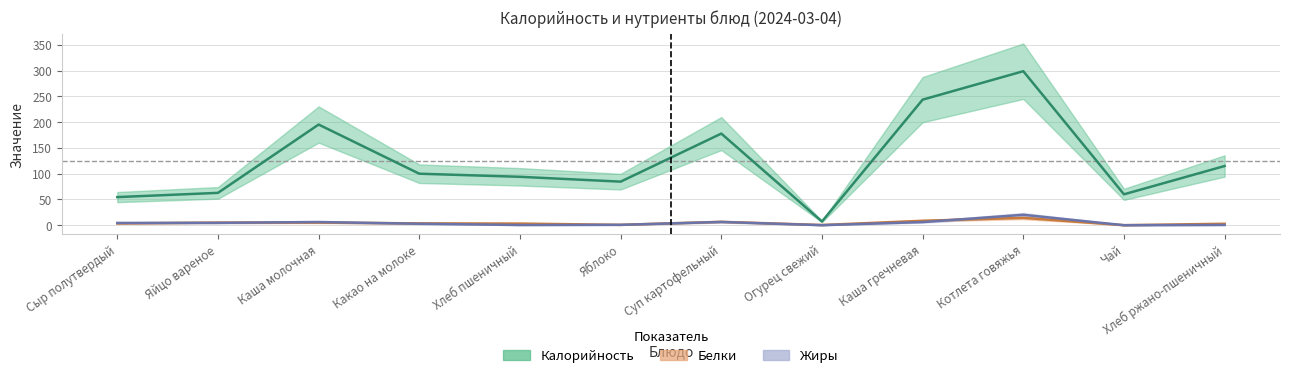

At Сыр полутвердый, list the series in order from largest to smallest.

Калорийность, Жиры, Белки